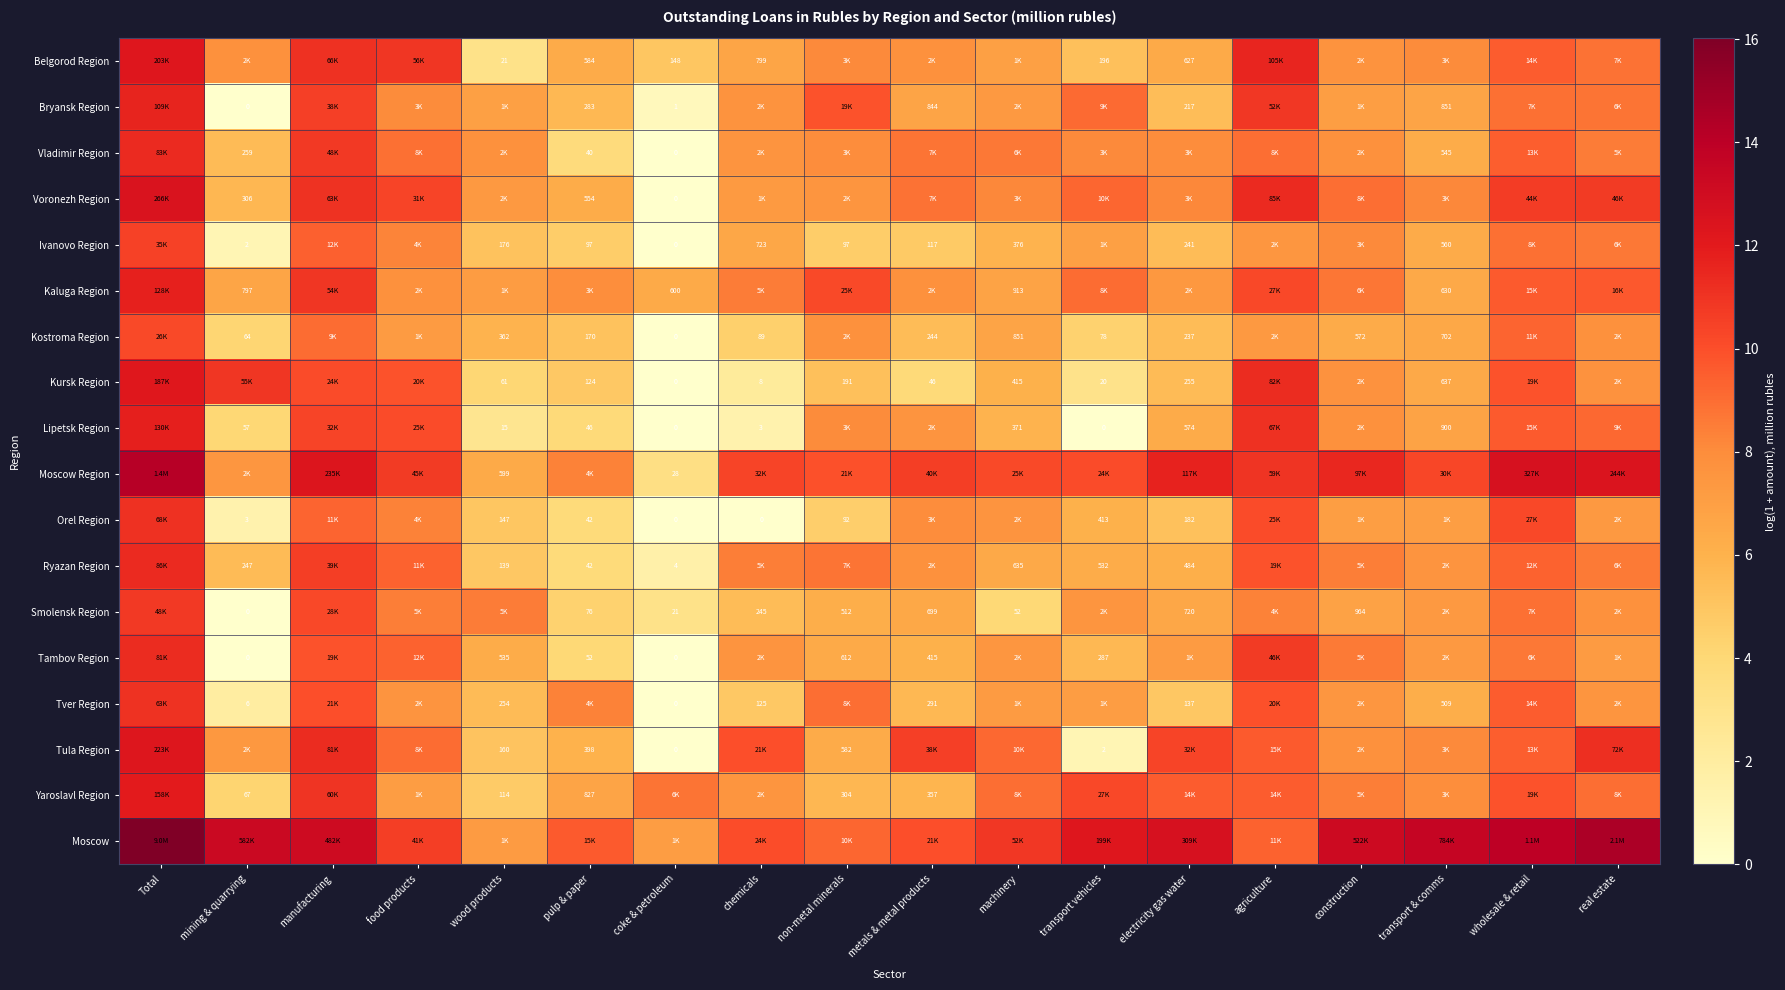

The value of Moscow at food products is 7.1. True or false?

False